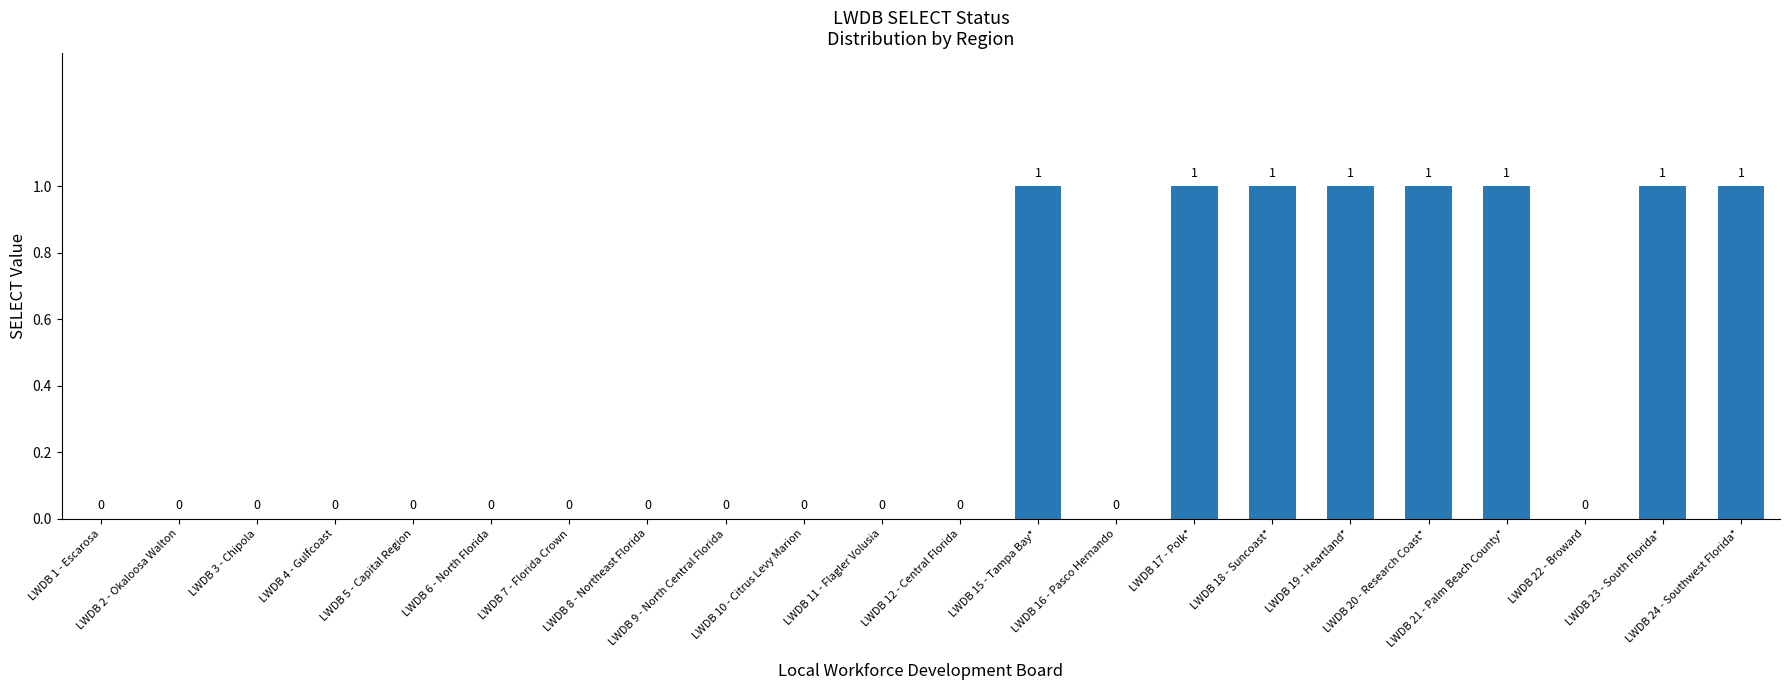

How many values are between 0 and 1?

22